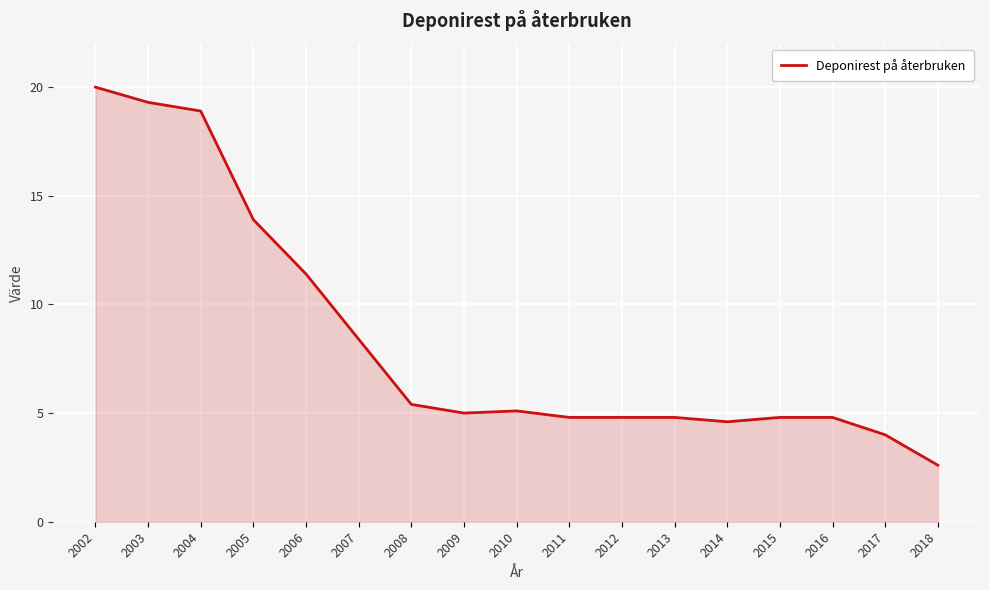

How many lines are shown in the chart?

1